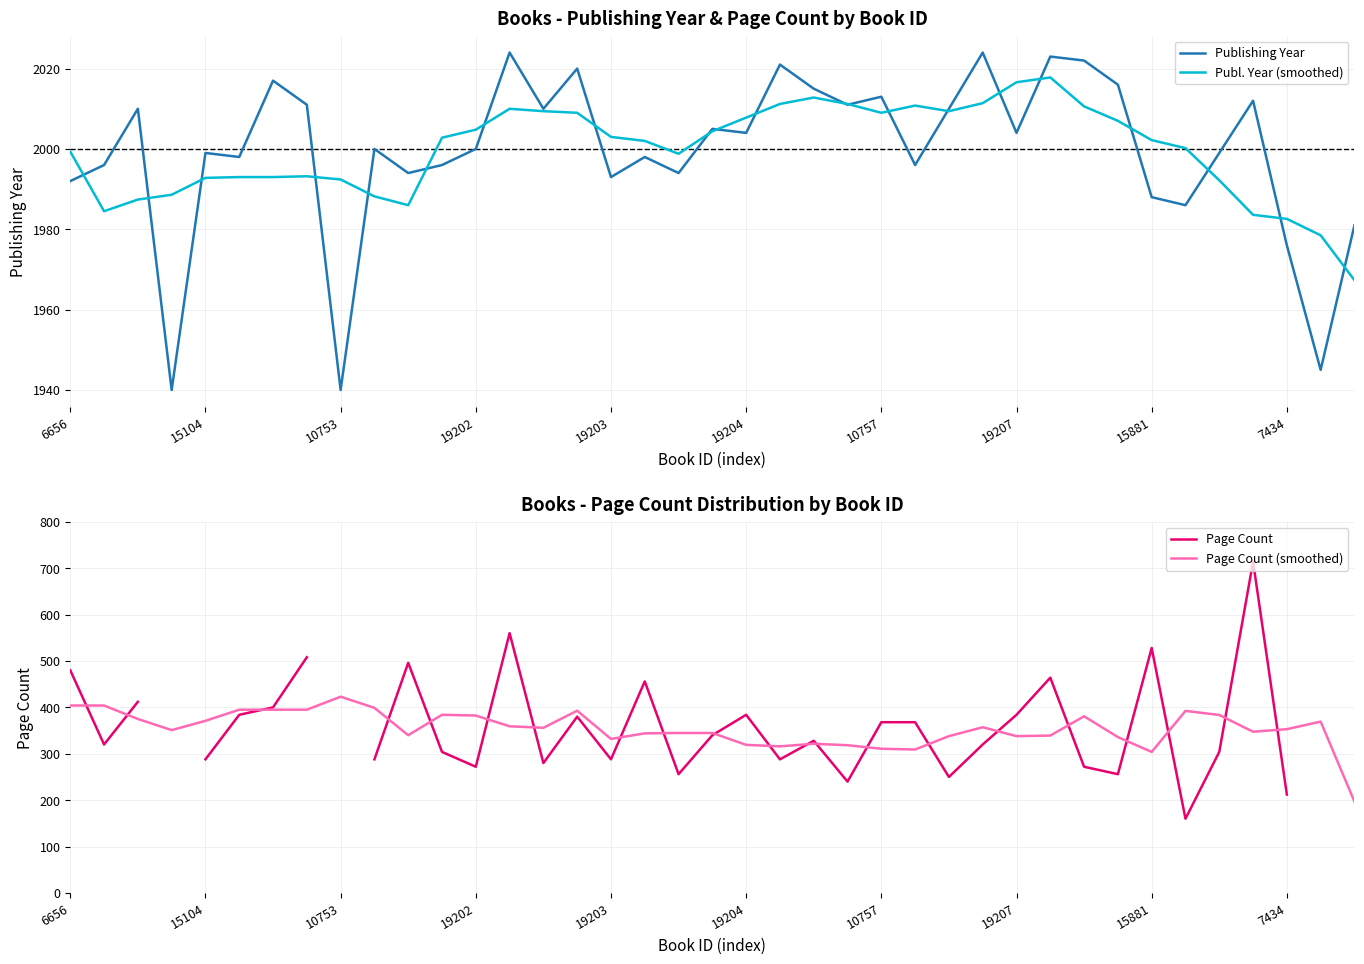

What is the maximum value for Publ. Year (smoothed)?

2017.8